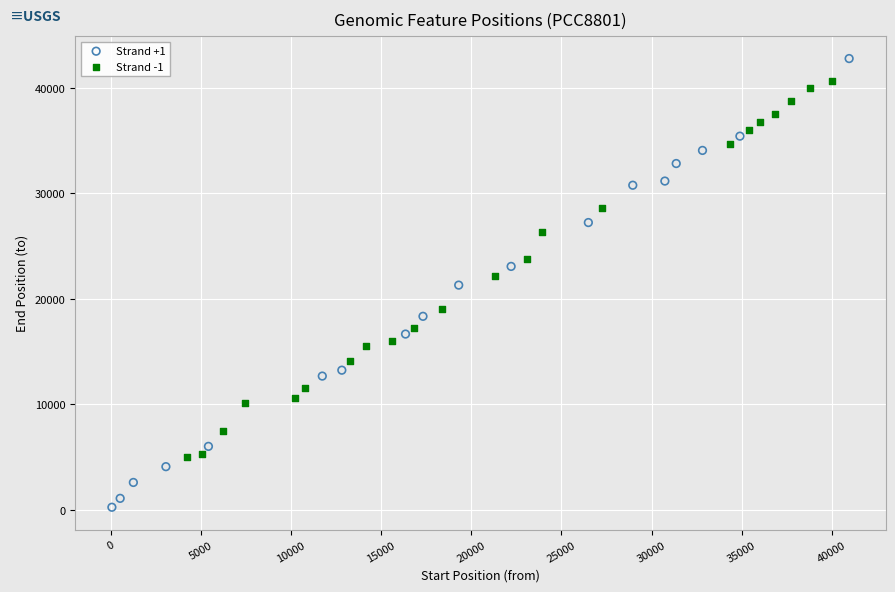

Which series reaches the minimum Y coordinate?

Strand +1